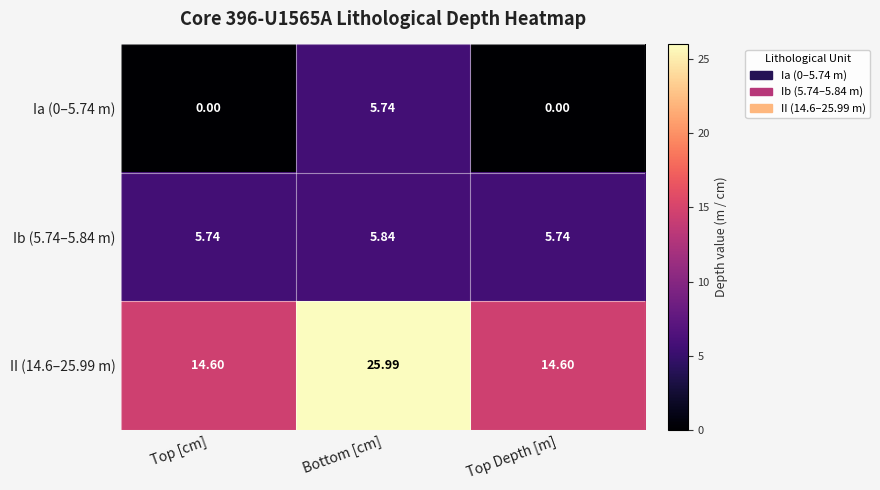

At which label does Ib (5.74–5.84 m) reach its peak?

Bottom [cm]